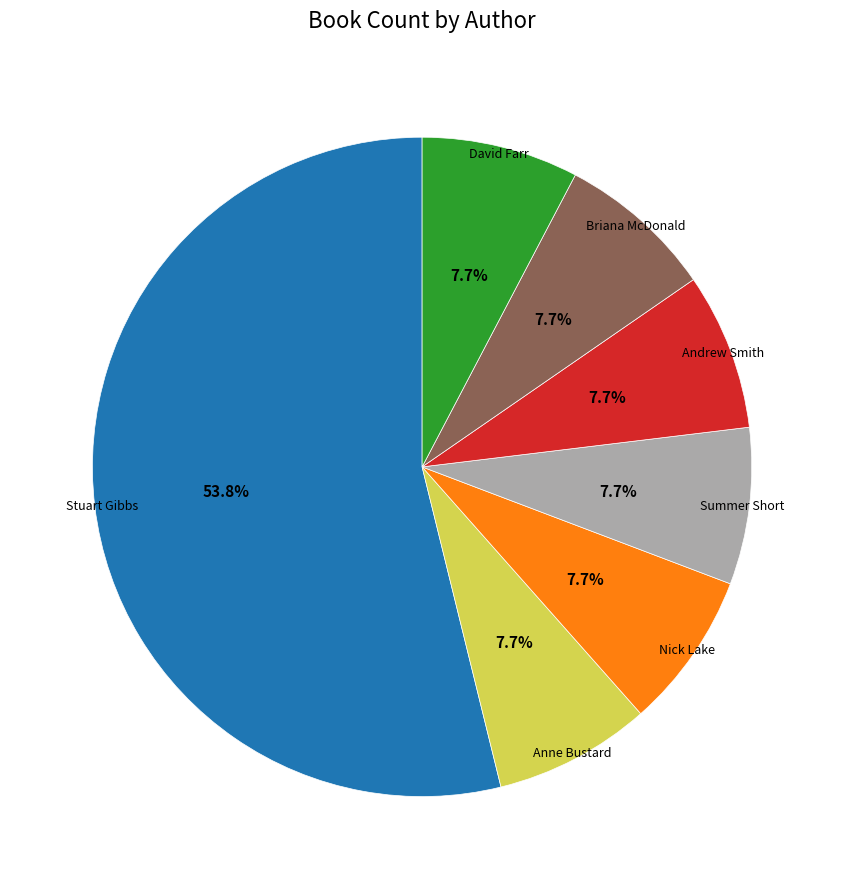

Does any single category account for the majority?

Yes